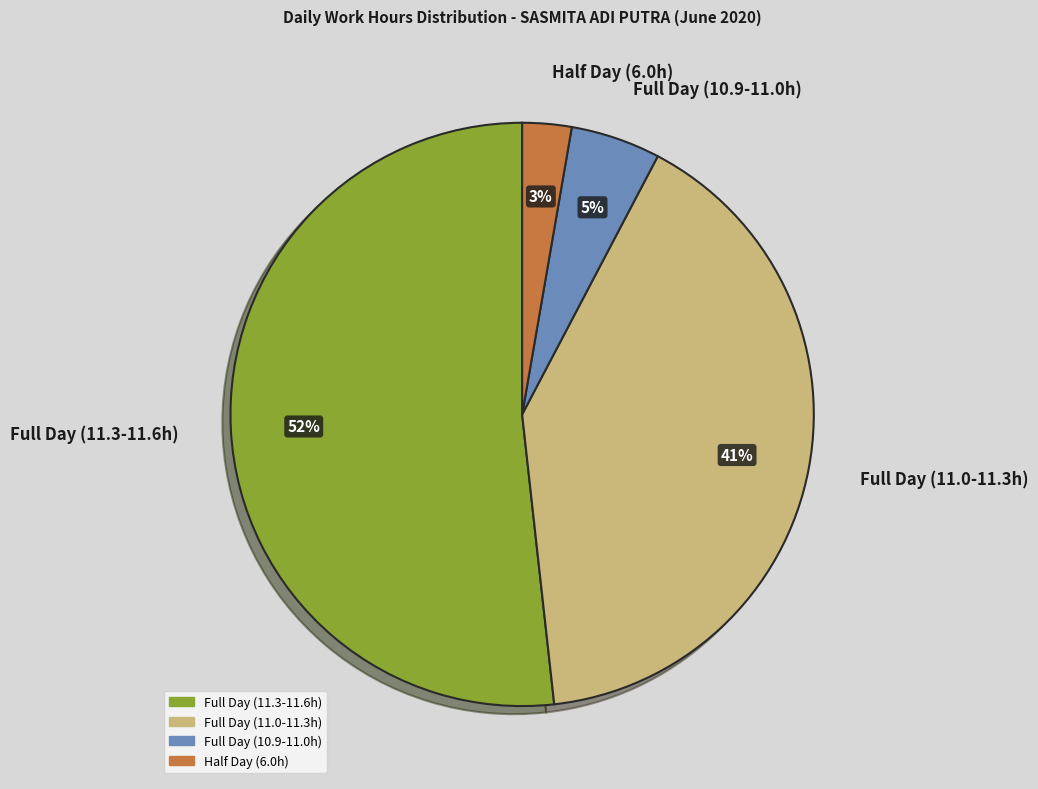

To the nearest percent, what portion does Full Day (10.9-11.0h) represent?

5%